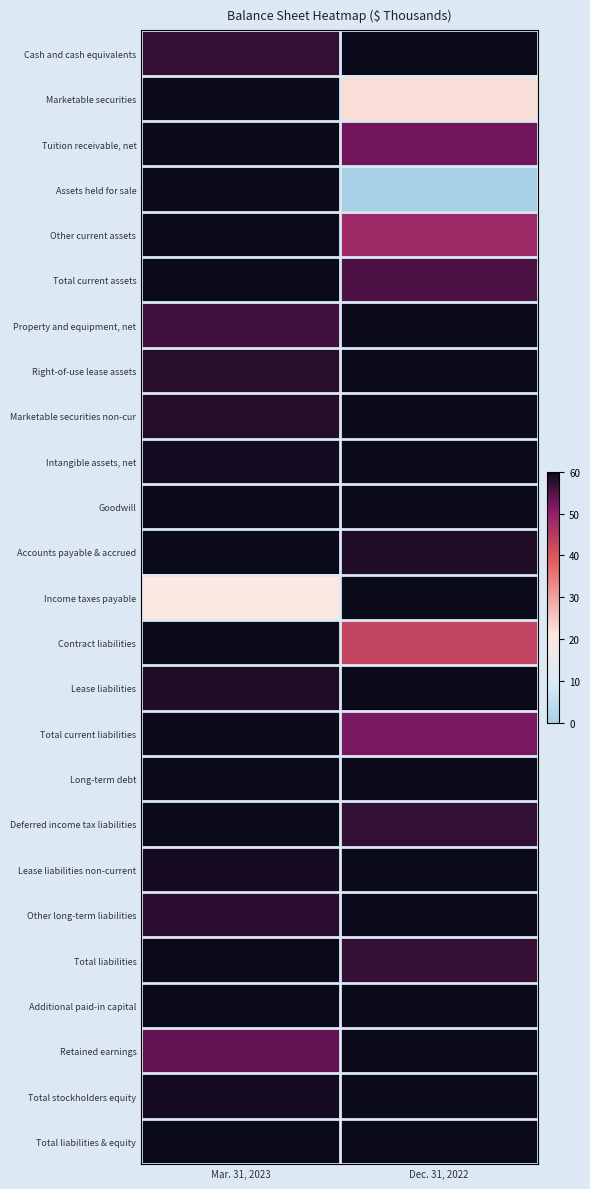

At which category is the sum across all series the highest?

Mar. 31, 2023